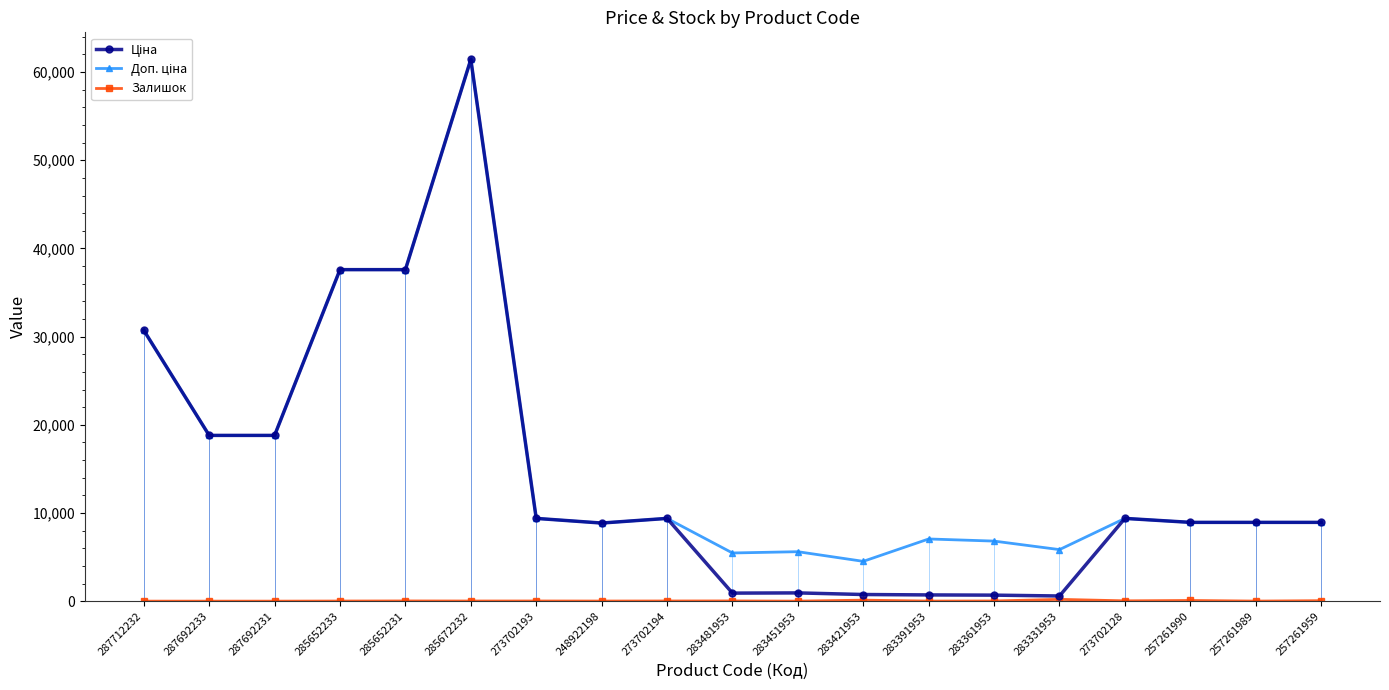

How many lines are shown in the chart?

3